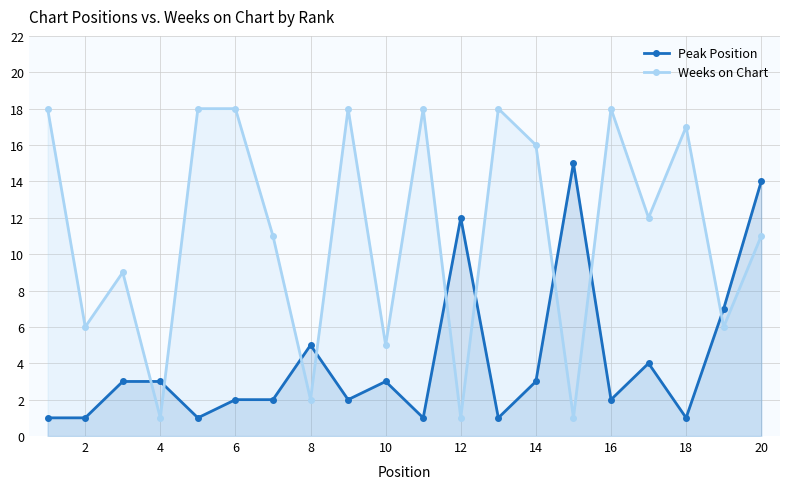

True or false: Weeks on Chart has more than 1 points higher than both neighbors.

True